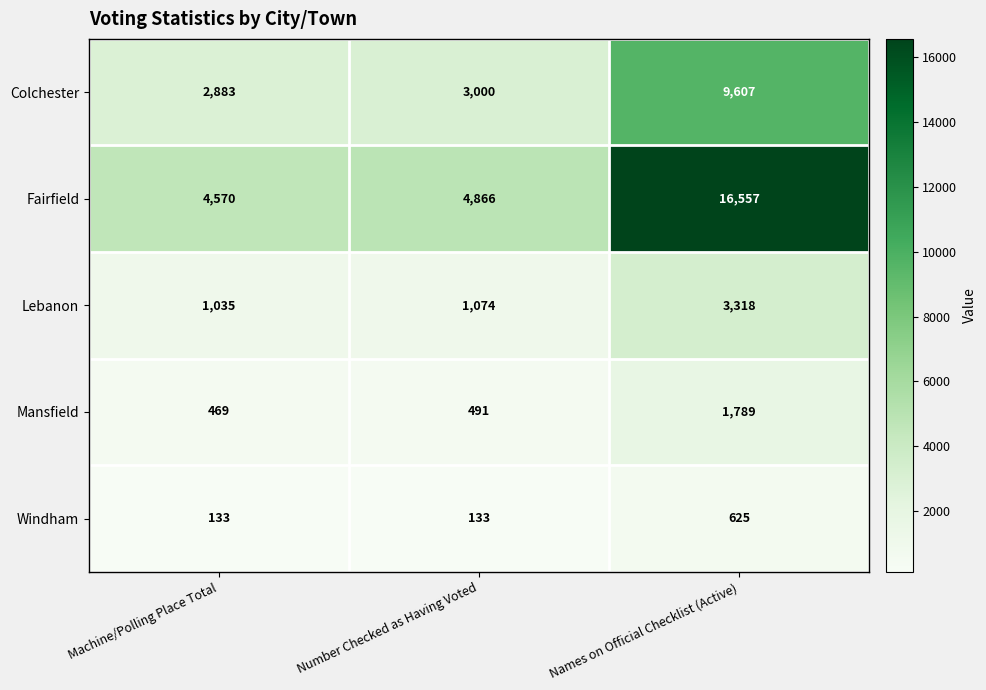

The value of Colchester at Names on Official Checklist (Active) is 13236. True or false?

False